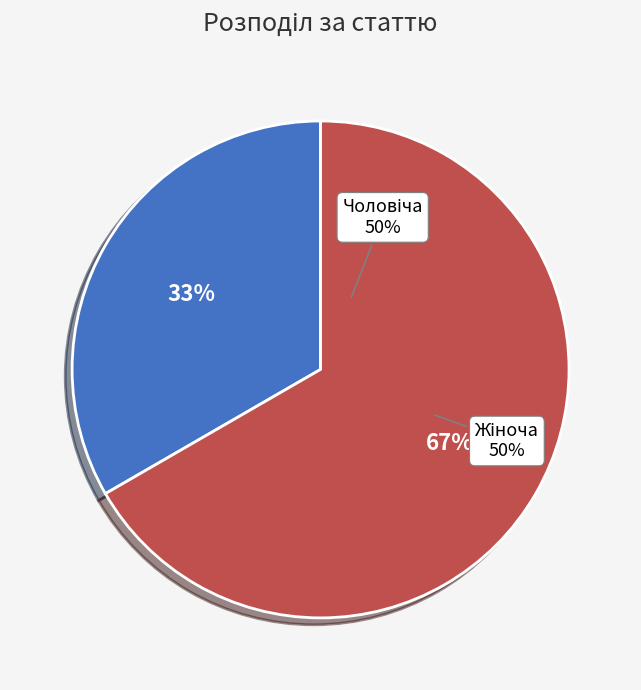

Which category has the smallest portion of the pie?

Чоловіча